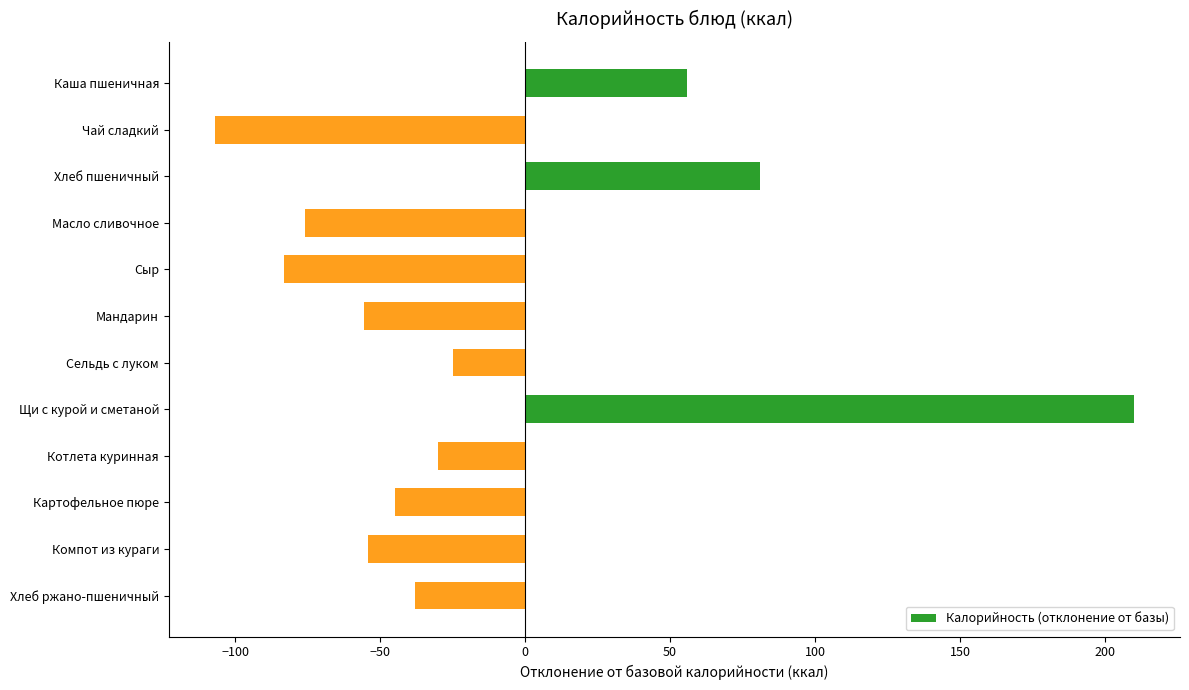

What is the approximate value at Чай сладкий?

-107.0